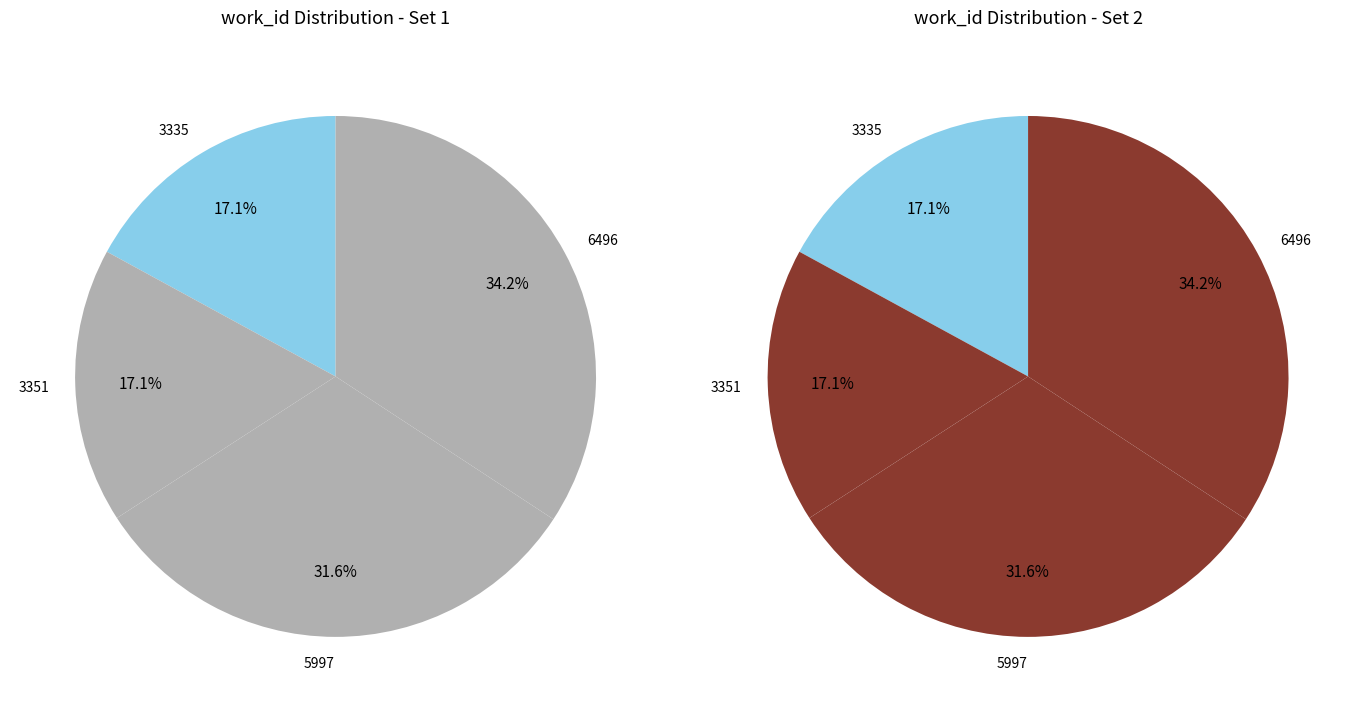

What is the smallest slice in the pie chart?

3335